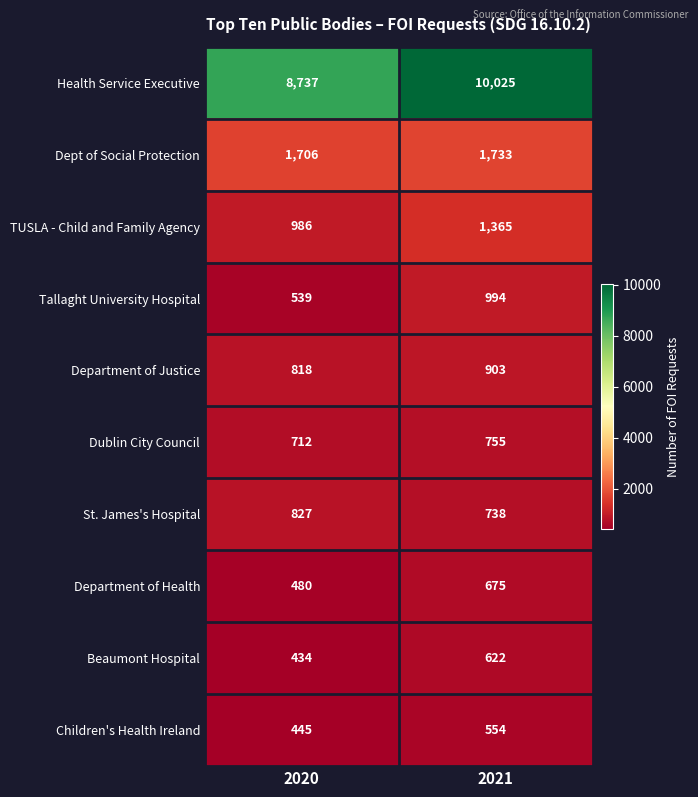

At how many categories does at least one series exceed 9553?

1